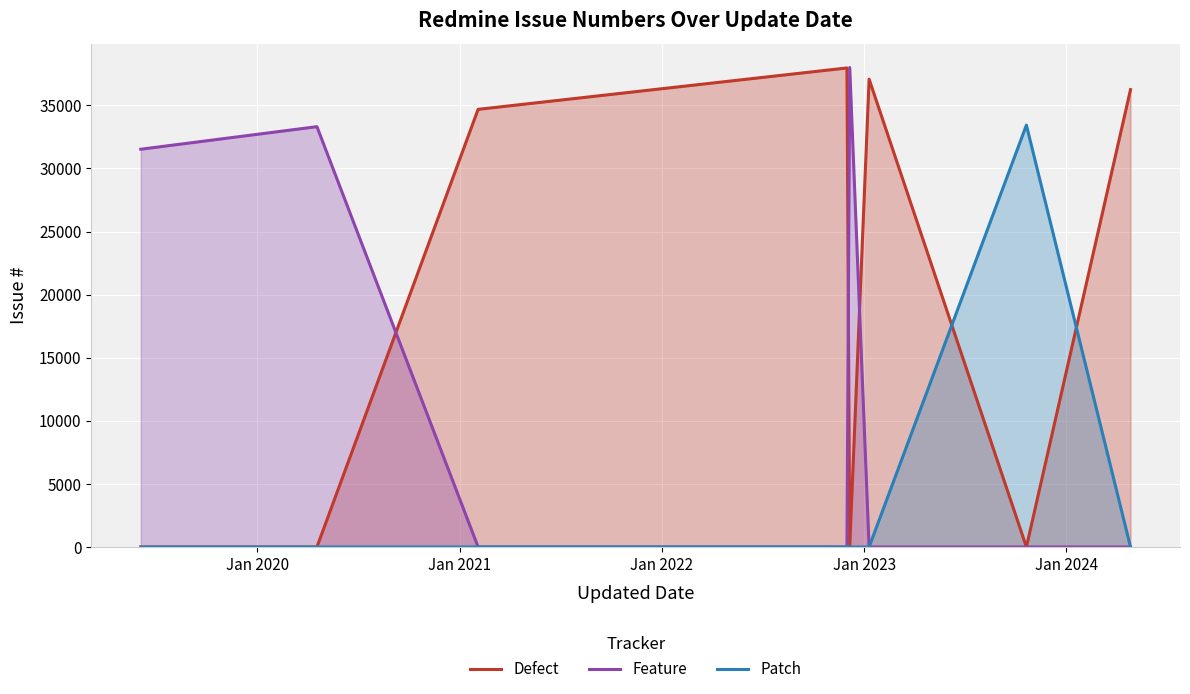

Which series has the largest total across all categories?

Defect